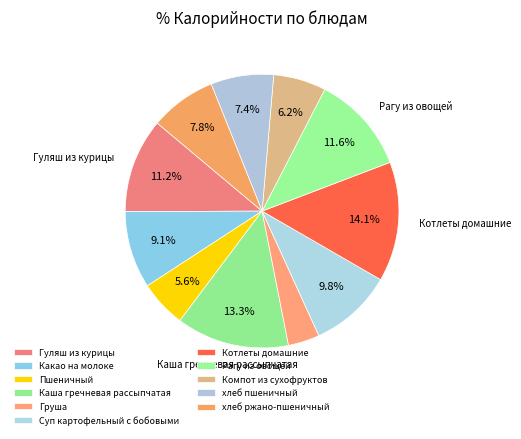

To the nearest percent, what portion does Груша represent?

4%